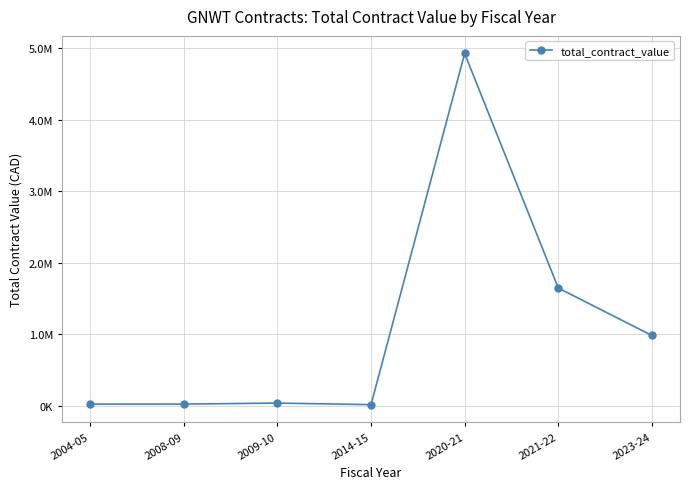

Is this an area chart (filled region under the line)?

No